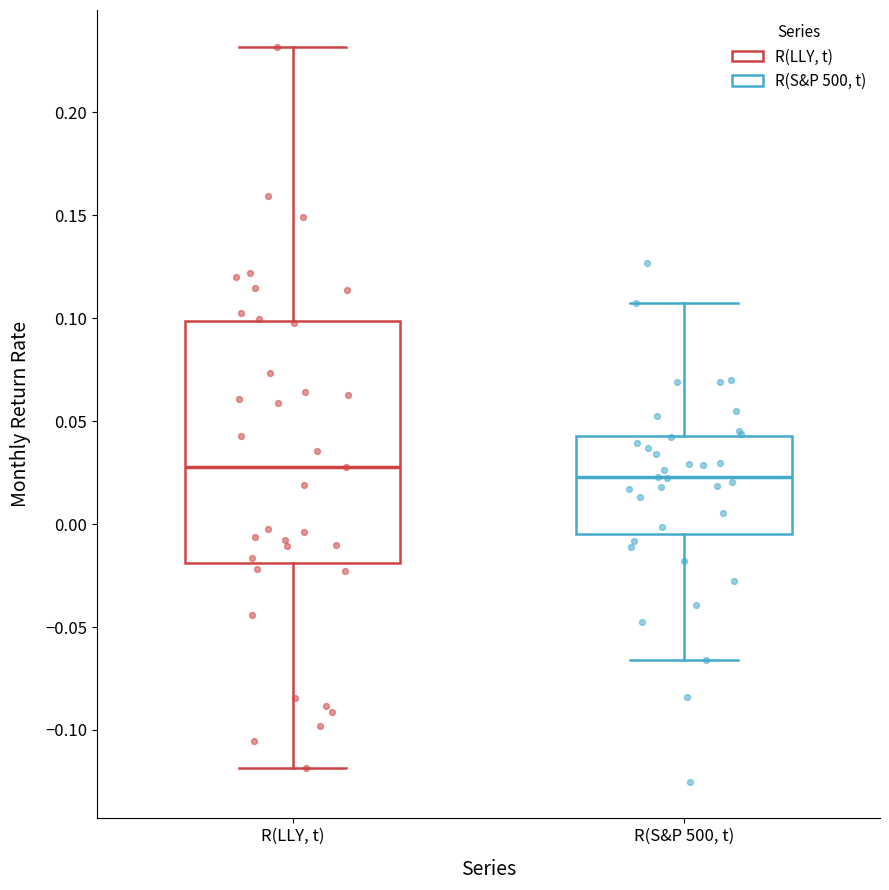

Which box is the tallest, from its lower edge to its upper edge?

R(LLY, t)